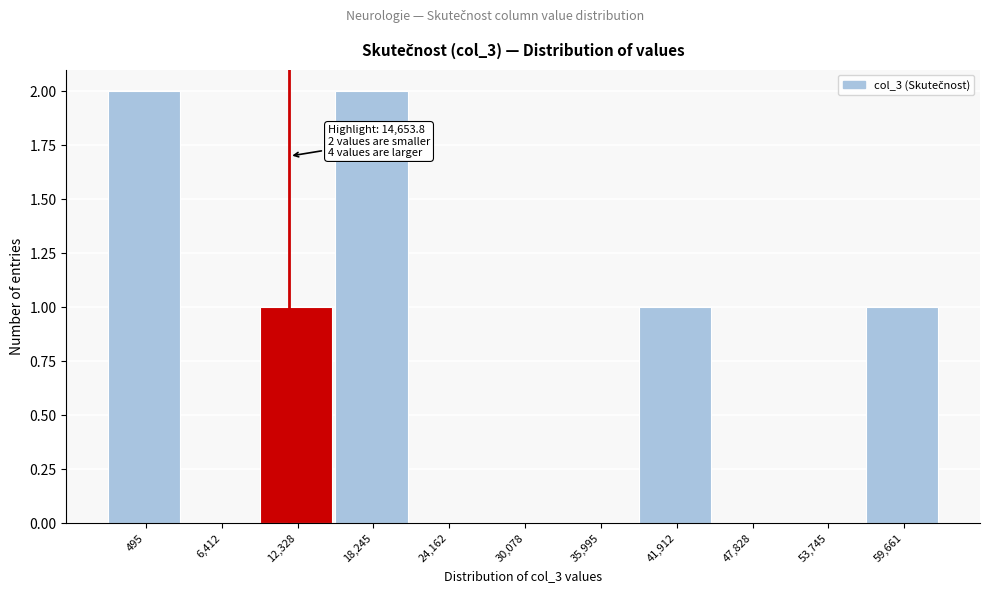

Reading left to right, list all the values displayed in this chart.

495=2	6,412=0	12,328=1	18,245=2	24,162=0	30,078=0	35,995=0	41,912=1	47,828=0	53,745=0	59,661=1